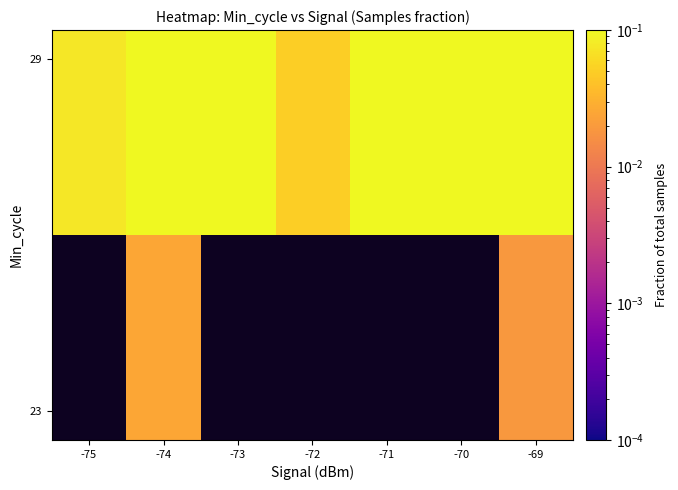

How many data points does each series have?

7